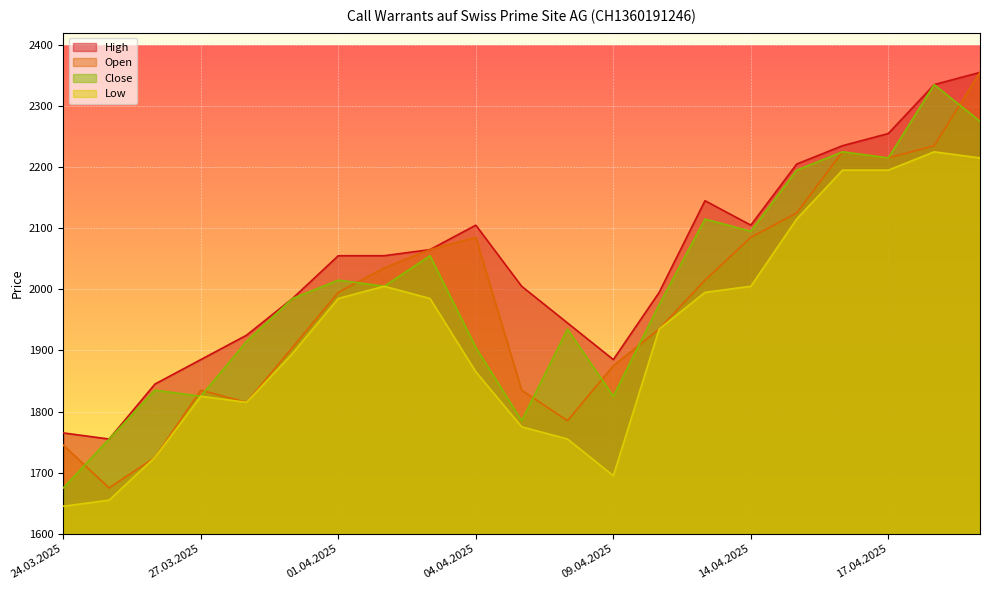

True or false: Open and High intersect in this chart.

False